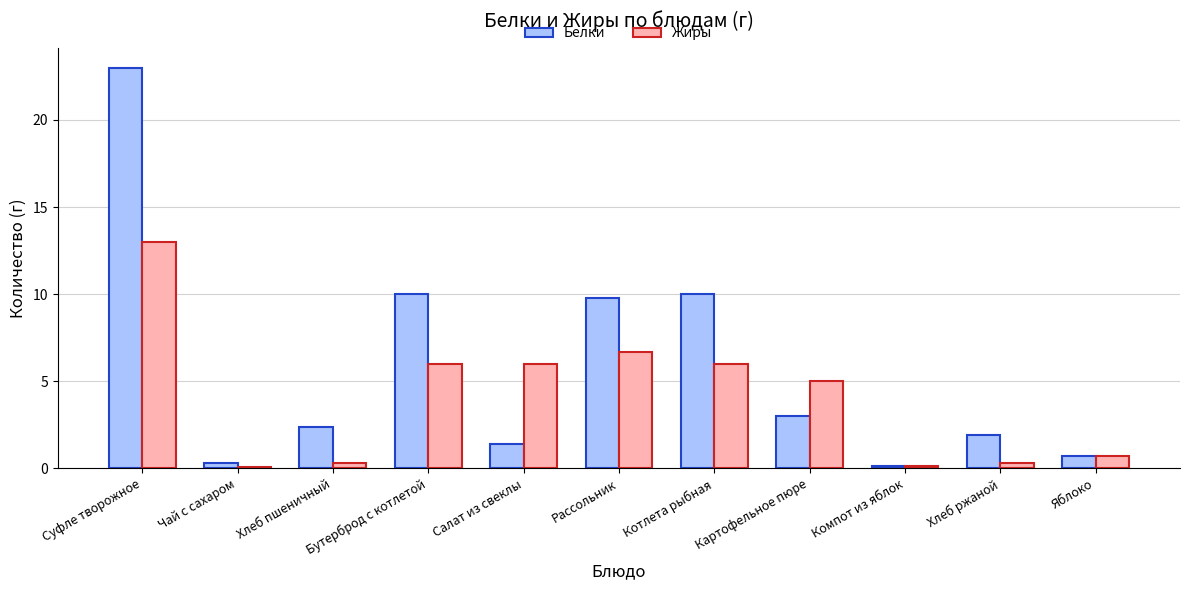

Which series changed the most between Рассольник and Компот из яблок?

Белки